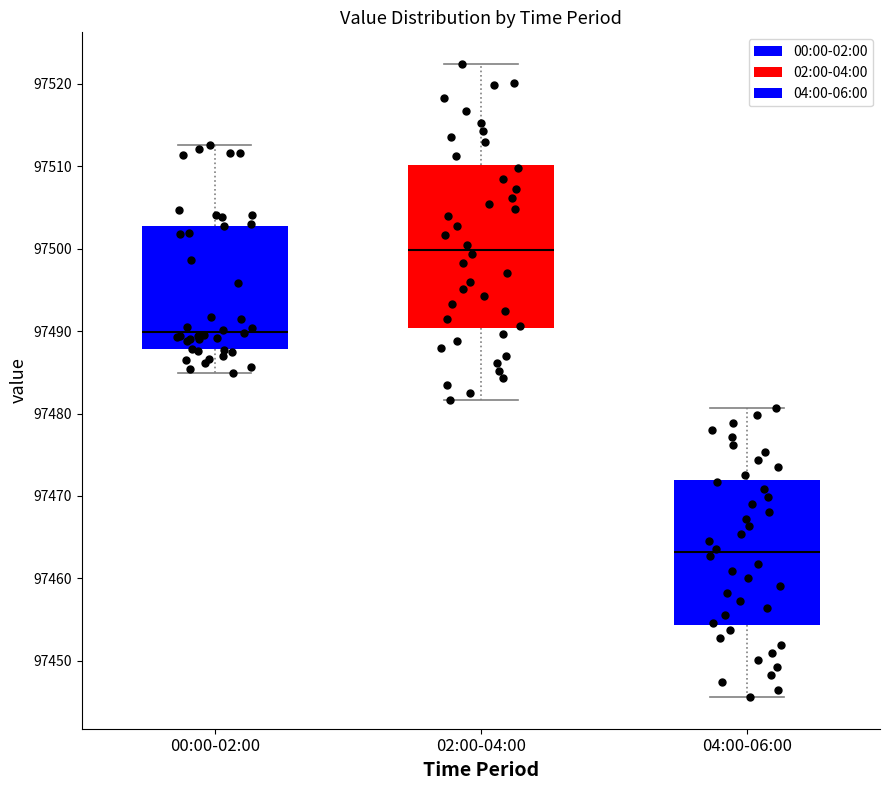

Which box's median line is the lowest?

04:00-06:00